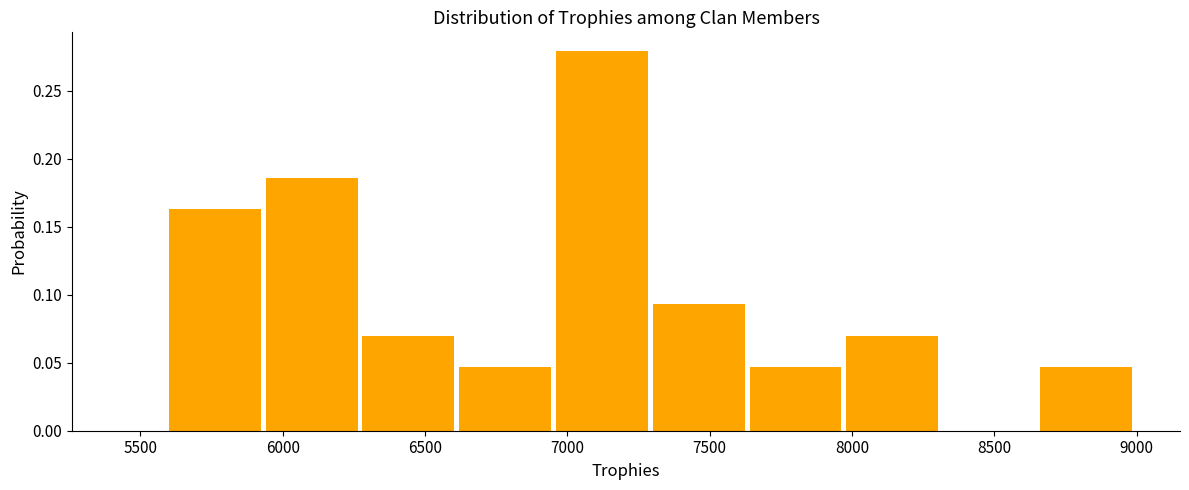

What is the height of the bar covering 6620 to 6960 on the x-axis? Neither the bar edges nor the heights are printed on the chart, so give them approximately, as read against the axes.

0.045